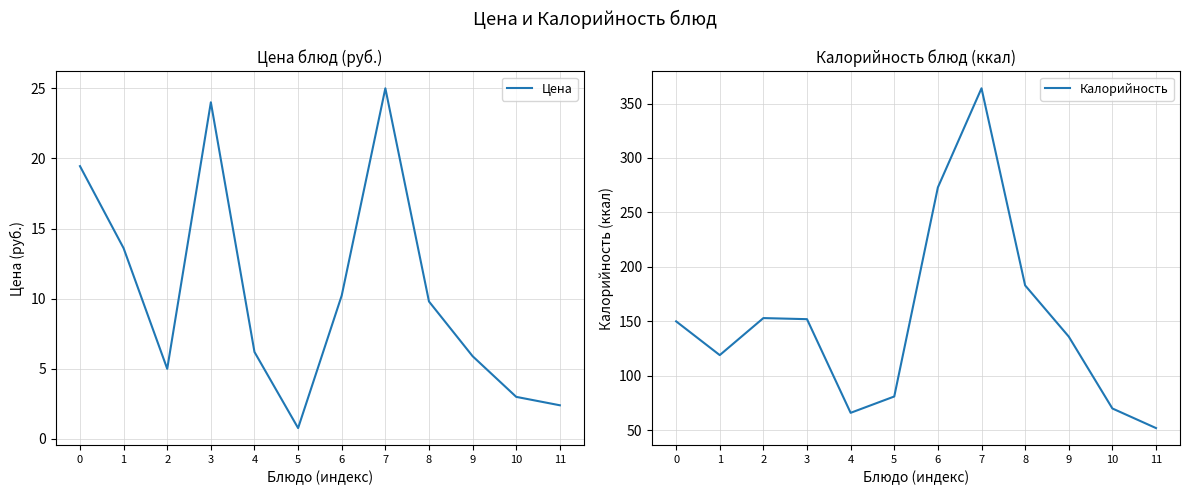

How many series are shown in this chart?

2